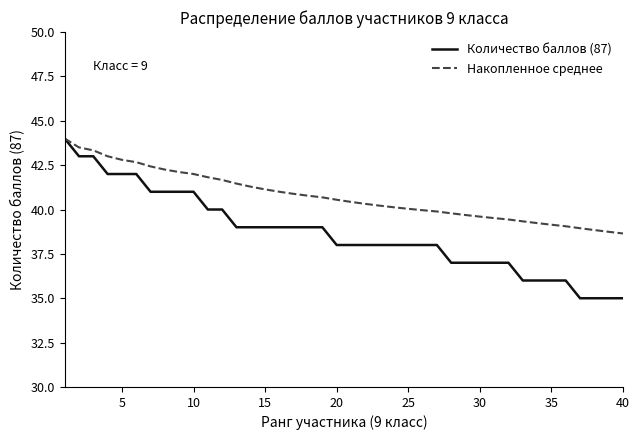

What is the difference between the maximum and second lowest values in the Количество баллов (87) series?

9.0